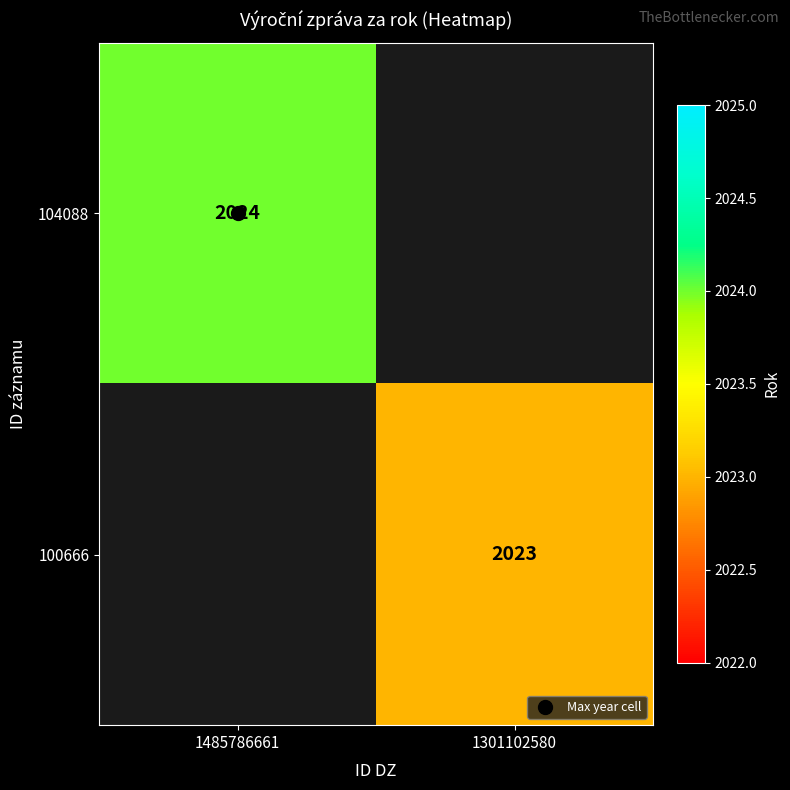

Where is 104088 nearest to the value 2024?

1485786661